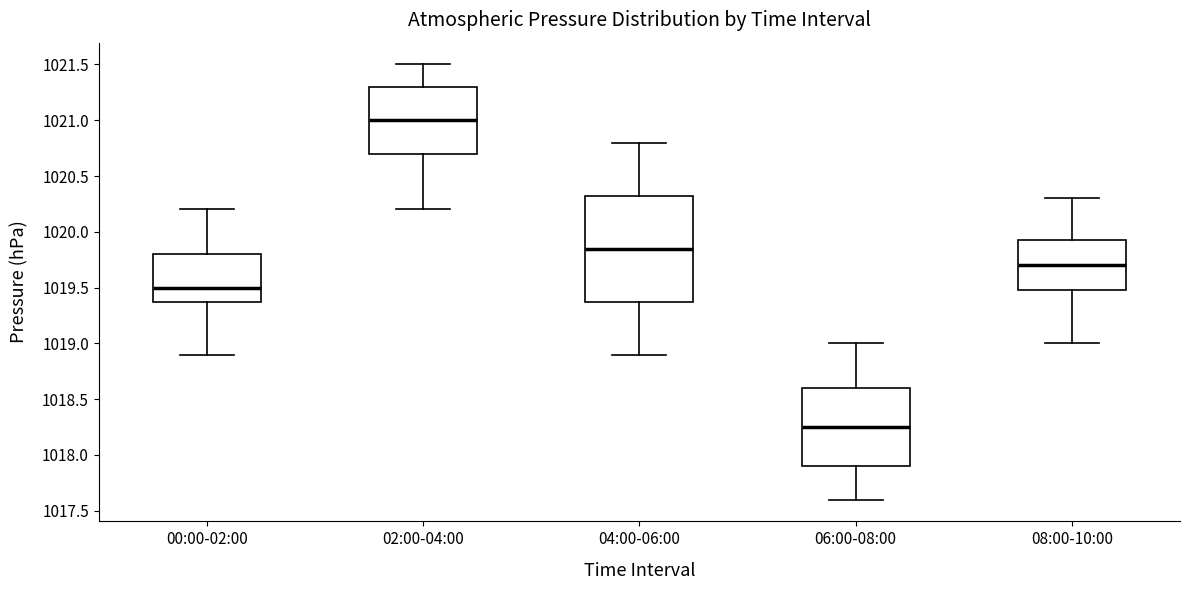

Reading left to right, transcribe this box plot: for each box, give where its median line is, the range the box spans, and where its two whiskers end, as read against the y-axis. The values are not printed on the chart, so give them approximately, as read against the axis.

00:00-02:00: median 1019.50, box 1019.40 to 1019.80, whiskers 1018.90 to 1020.20
02:00-04:00: median 1021.00, box 1020.70 to 1021.30, whiskers 1020.20 to 1021.50
04:00-06:00: median 1019.85, box 1019.40 to 1020.35, whiskers 1018.90 to 1020.80
06:00-08:00: median 1018.25, box 1017.90 to 1018.60, whiskers 1017.60 to 1019.00
08:00-10:00: median 1019.70, box 1019.50 to 1019.95, whiskers 1019.00 to 1020.30